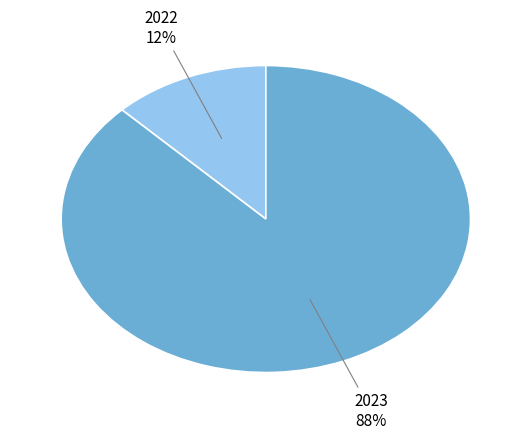

Which category has the smallest portion of the pie?

2022